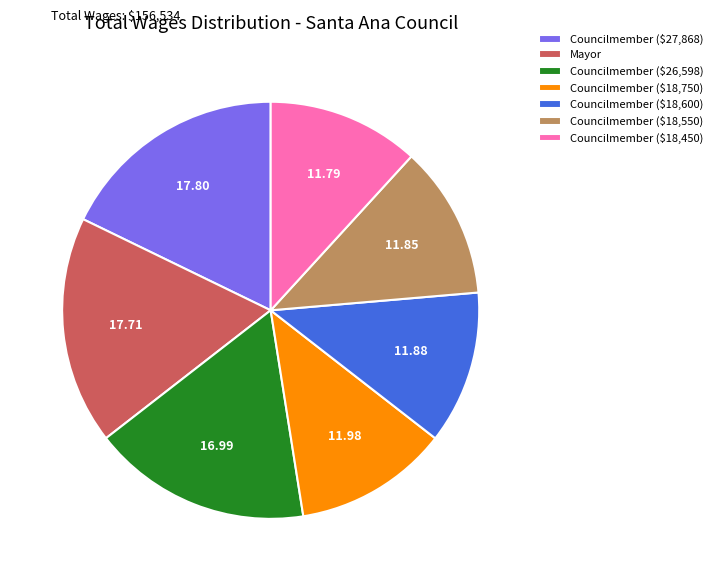

Is it true that Mayor is 18% of the pie?

True